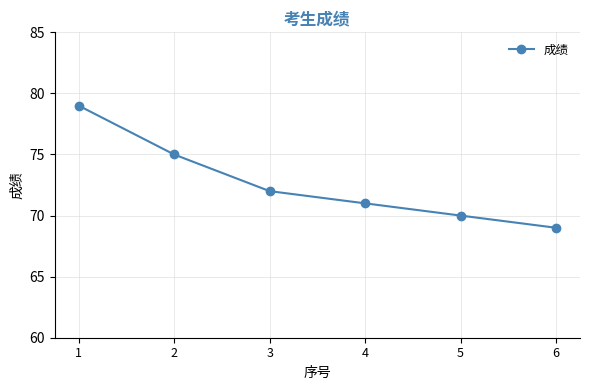

Where is the data nearest to the value 74?

2